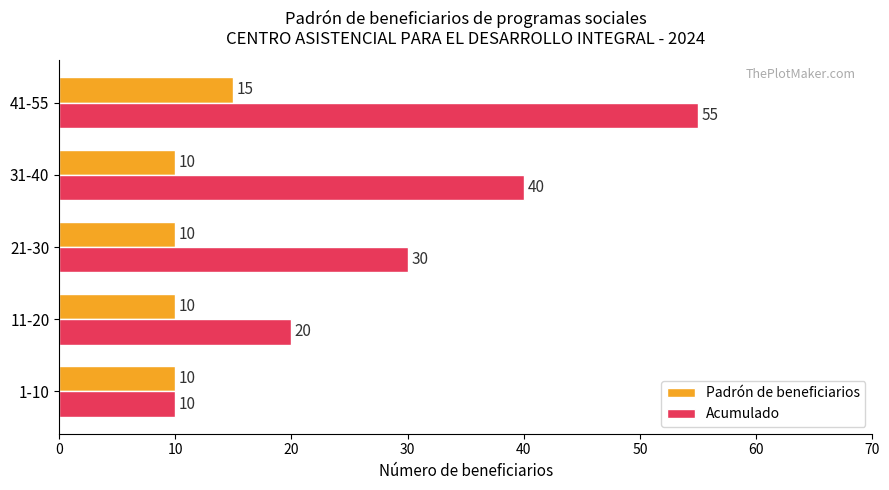

At how many categories does at least one series exceed 12?

4